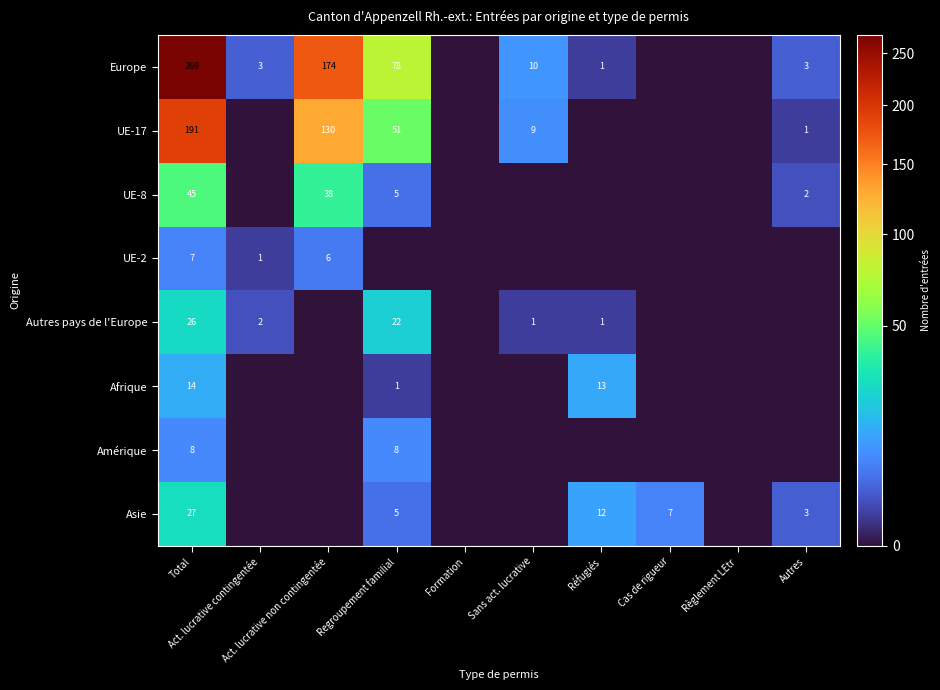

Is it true that Asie equals 3 at Cas de rigueur?

False